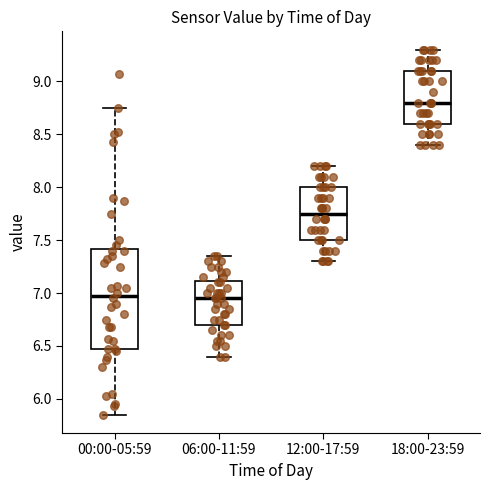

Reading left to right, transcribe this box plot: for each box, give where its median line is, the range the box spans, and where its two whiskers end, as read against the y-axis. The values are not printed on the chart, so give them approximately, as read against the axis.

00:00-05:59: median 7.00, box 6.45 to 7.40, whiskers 5.85 to 8.75
06:00-11:59: median 6.95, box 6.70 to 7.10, whiskers 6.40 to 7.35
12:00-17:59: median 7.75, box 7.50 to 8.00, whiskers 7.30 to 8.20
18:00-23:59: median 8.80, box 8.60 to 9.10, whiskers 8.40 to 9.30